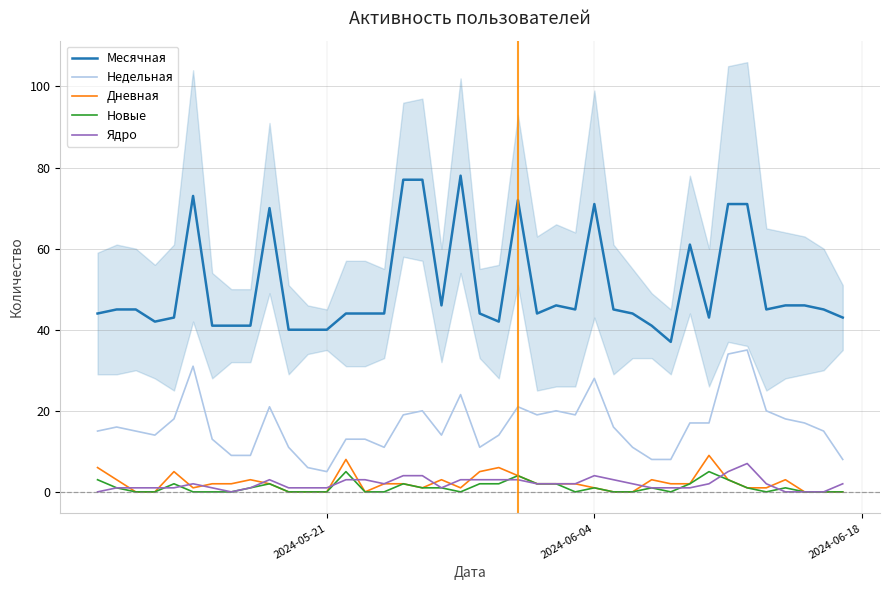

What is the maximum value for Недельная?

35